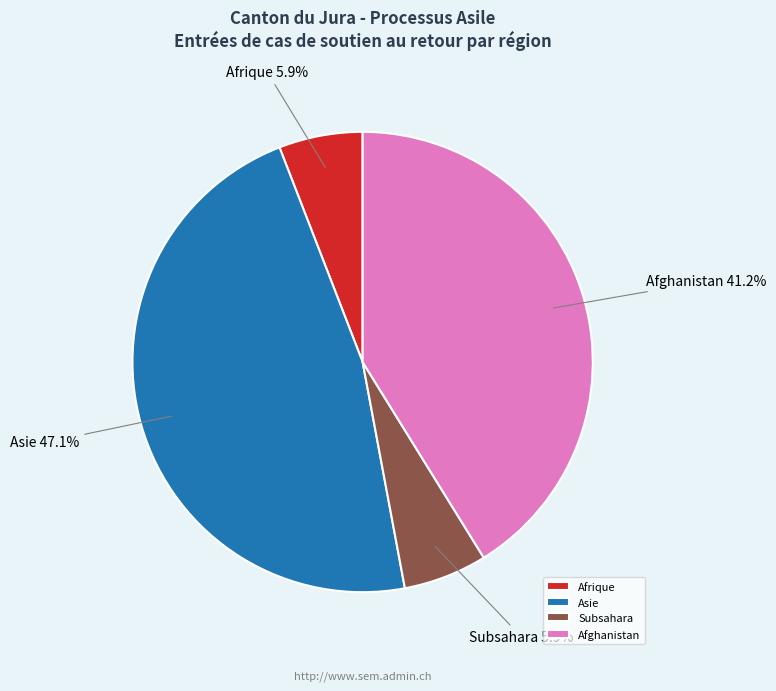

What portion of the pie excludes Afghanistan?

58.8%